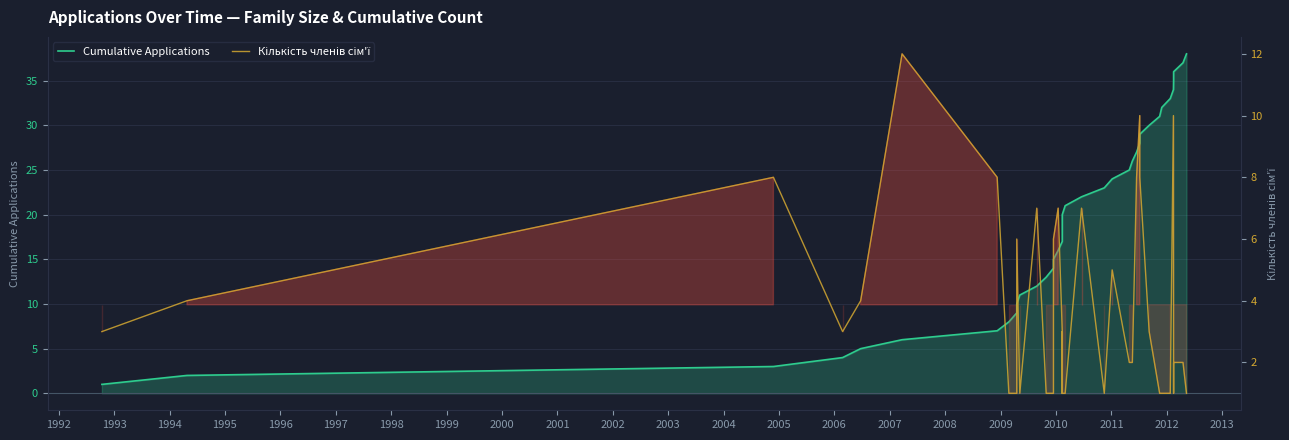

Where does the Кількість членів сім'ї series first go above 3?

1992